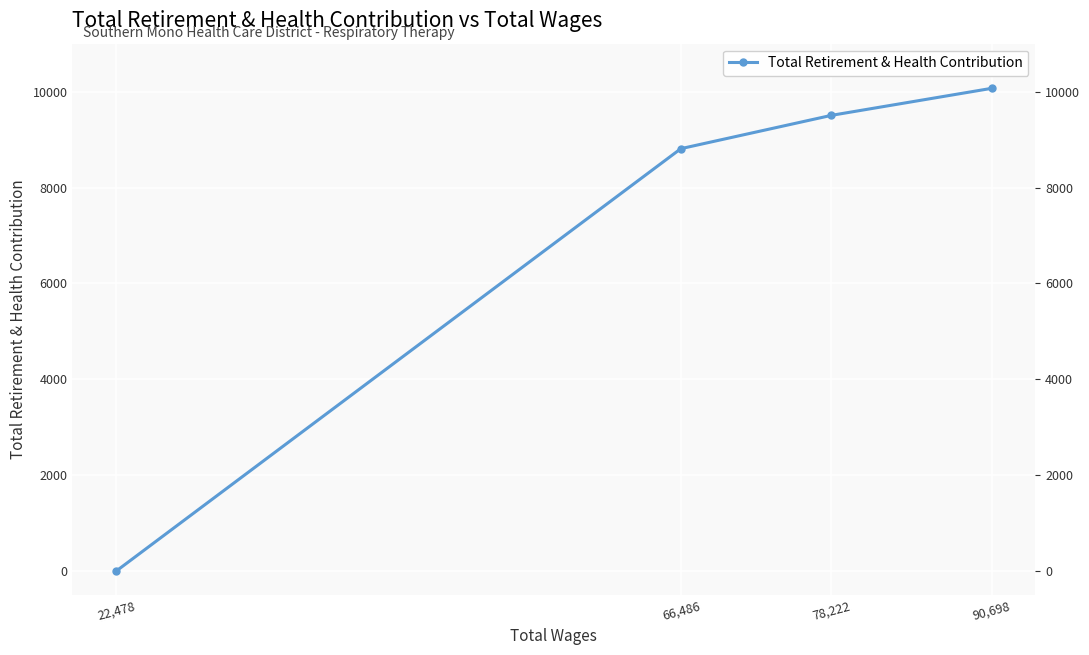

Which category has the lowest value across all series?

22,478